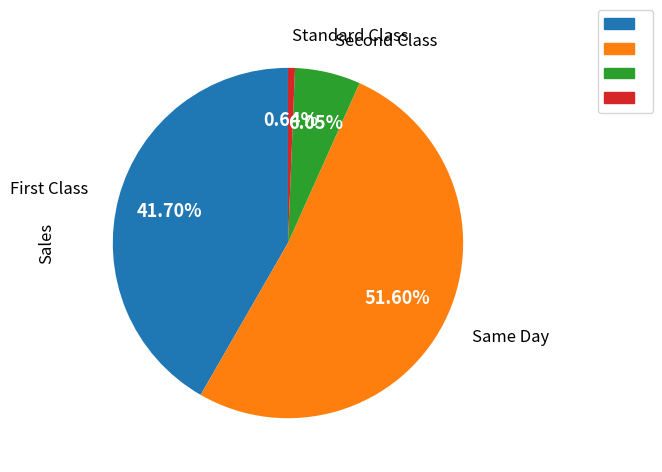

Is there a majority slice in this chart?

Yes